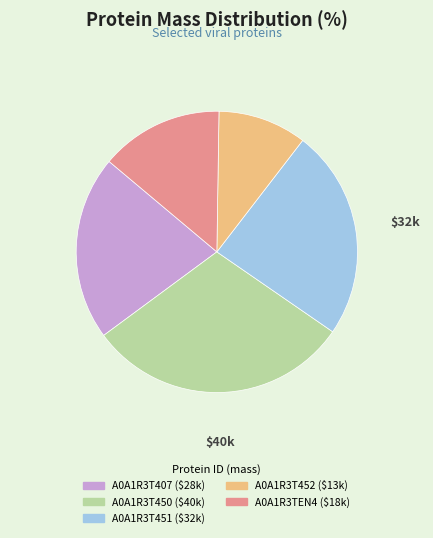

Does A0A1R3TEN4 account for over 50% of the chart?

No